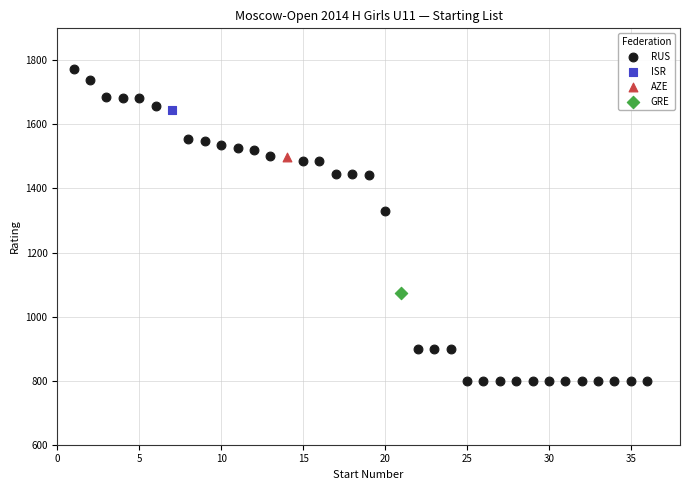

What are all the series names shown in the legend?

RUS, ISR, AZE, GRE